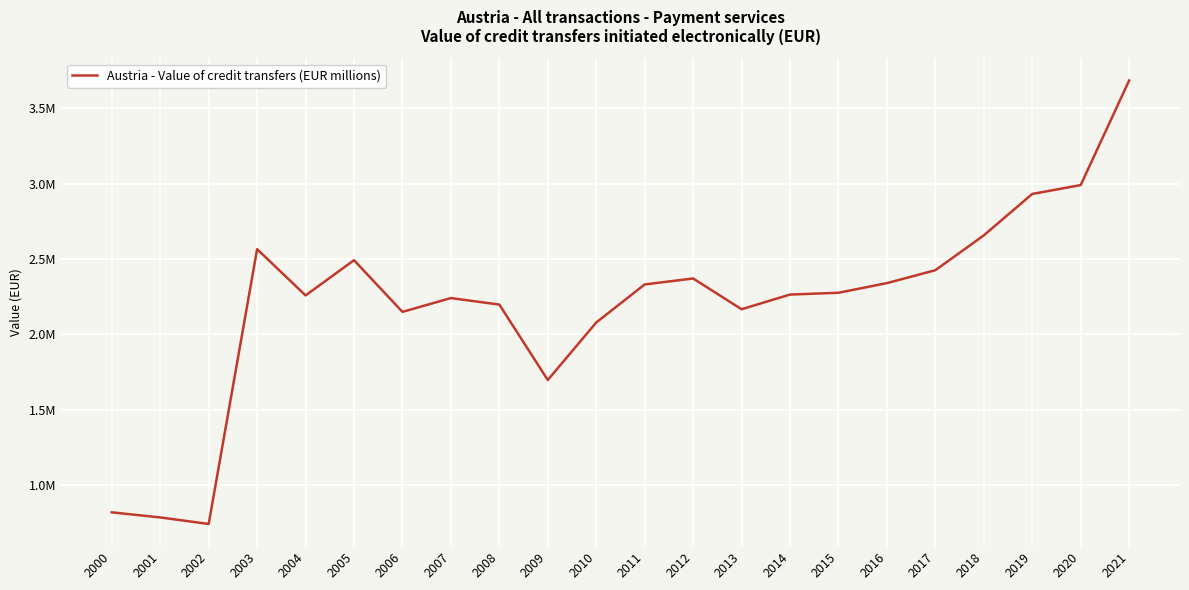

Does the chart have visible grid lines?

Yes